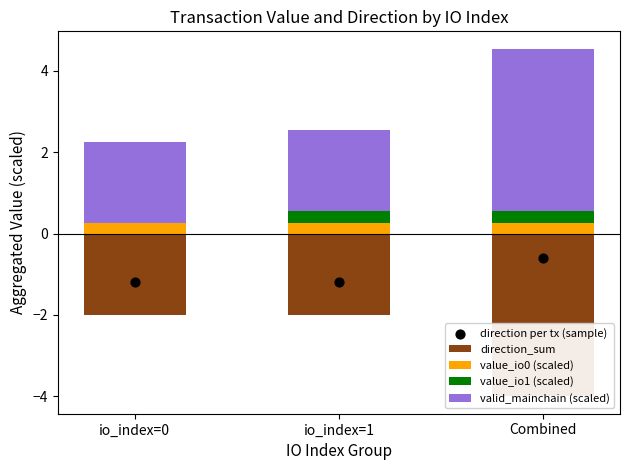

Which series has the largest total across all categories?

valid_mainchain (scaled)